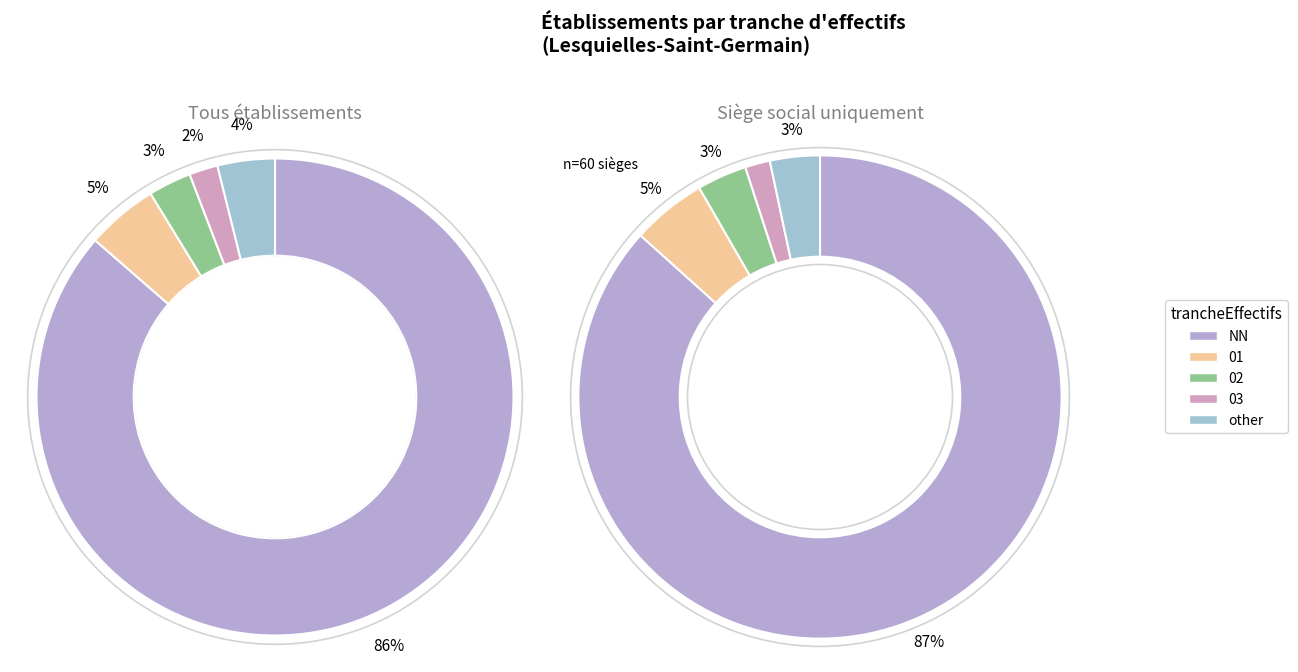

Count the number of slices in the pie.

5